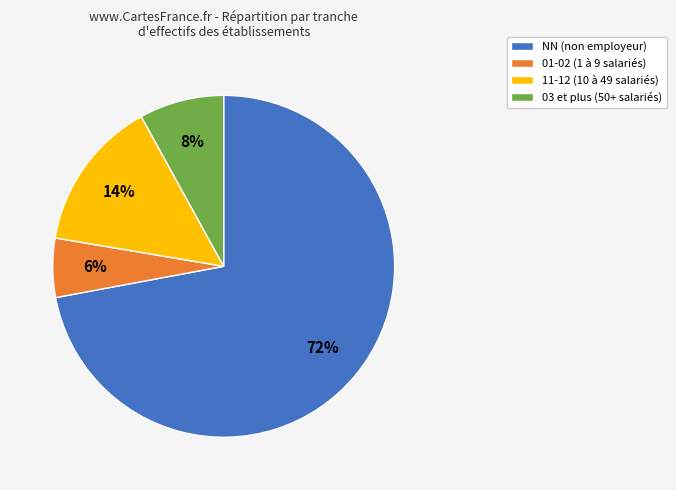

Is the sum of 01-02 (1 à 9 salariés) and NN (non employeur) greater than half?

Yes